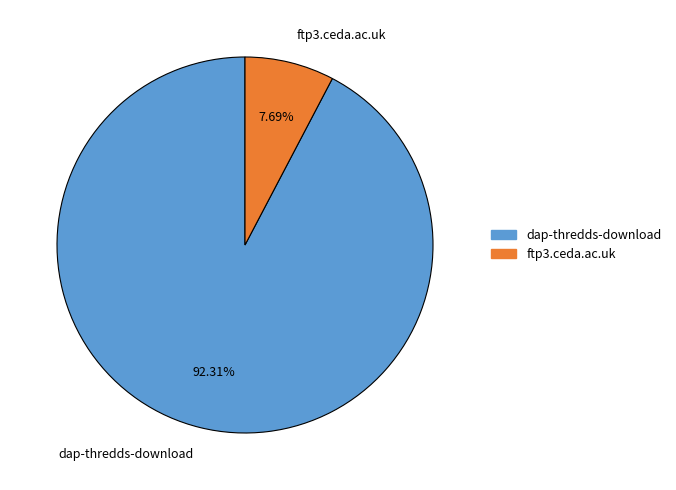

Which has a higher value, dap-thredds-download or ftp3.ceda.ac.uk?

dap-thredds-download